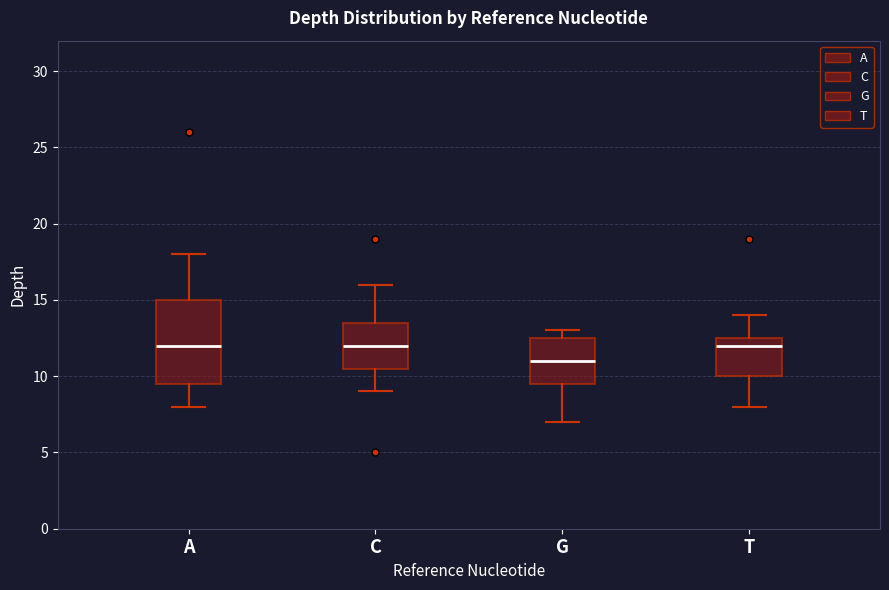

Reading left to right, transcribe this box plot: for each box, give where its median line is, the range the box spans, and where its two whiskers end, as read against the y-axis. The values are not printed on the chart, so give them approximately, as read against the axis.

A: median 12.0, box 9.5 to 15.0, whiskers 8.0 to 18.0
C: median 12.0, box 10.5 to 13.5, whiskers 9.0 to 16.0
G: median 11.0, box 9.5 to 12.5, whiskers 7.0 to 13.0
T: median 12.0, box 10.0 to 12.5, whiskers 8.0 to 14.0